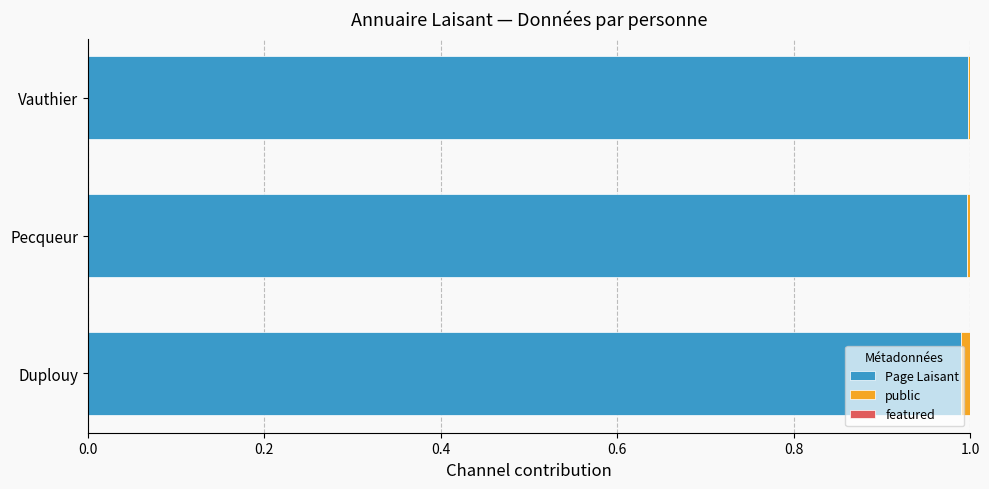

The Page Laisant series shows 0.3 at Duplouy. True or false?

False